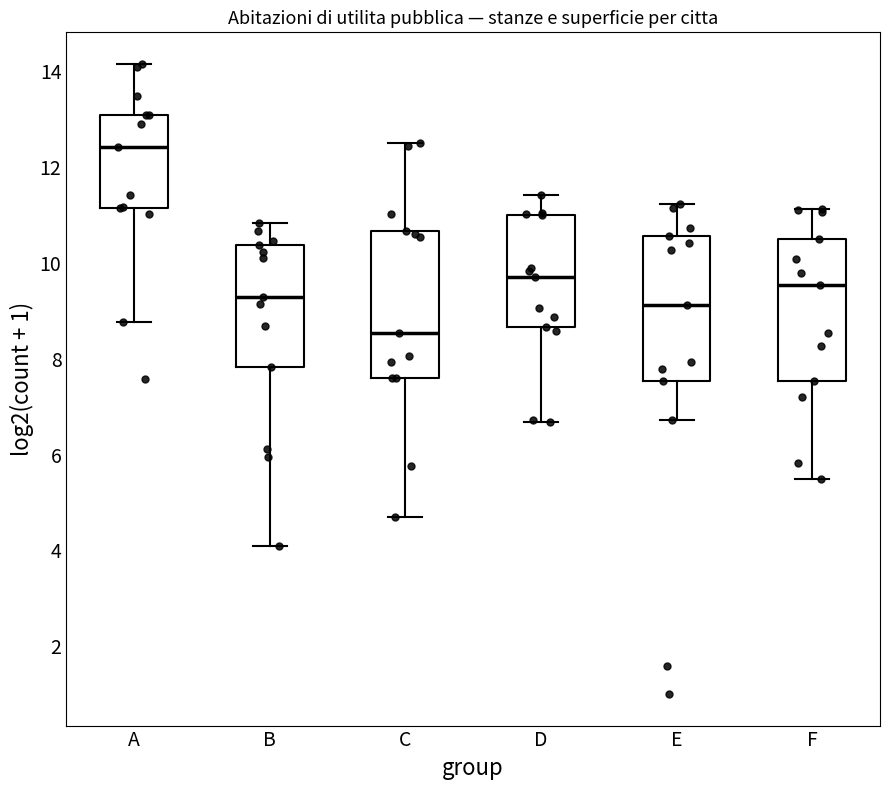

Where does the lower whisker of the box for B end on the y-axis? The values are not printed on the chart, so give them approximately, as read against the axis.

4.0